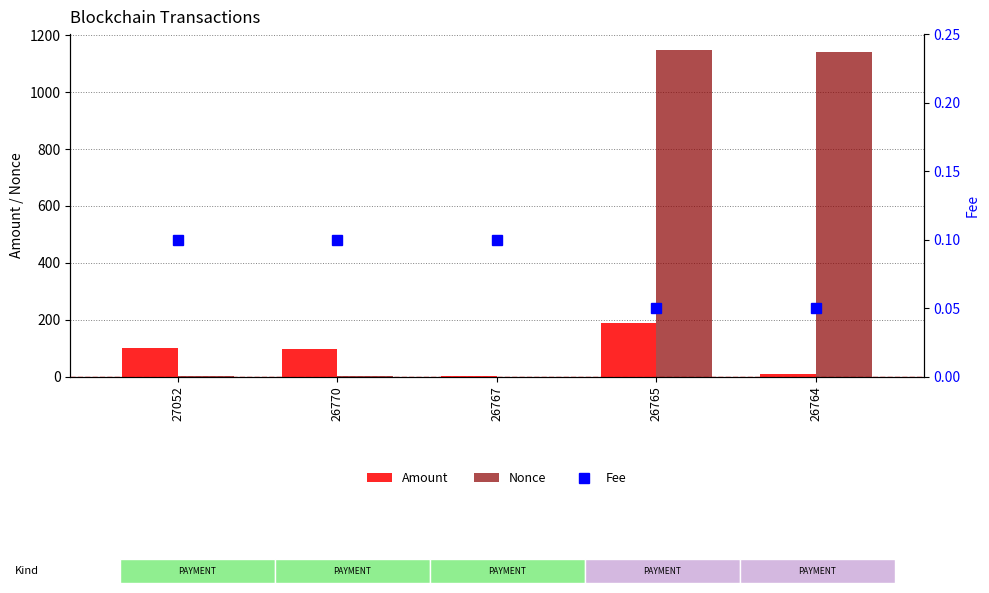

How many data points in Amount are less than 97?

2